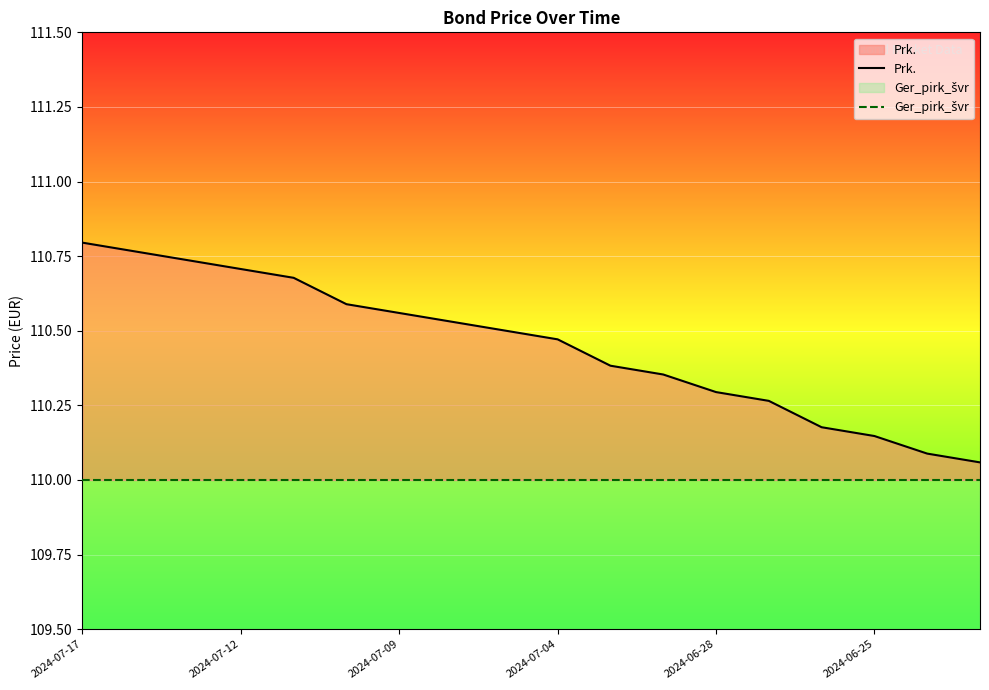

What is the greatest value displayed?

110.8